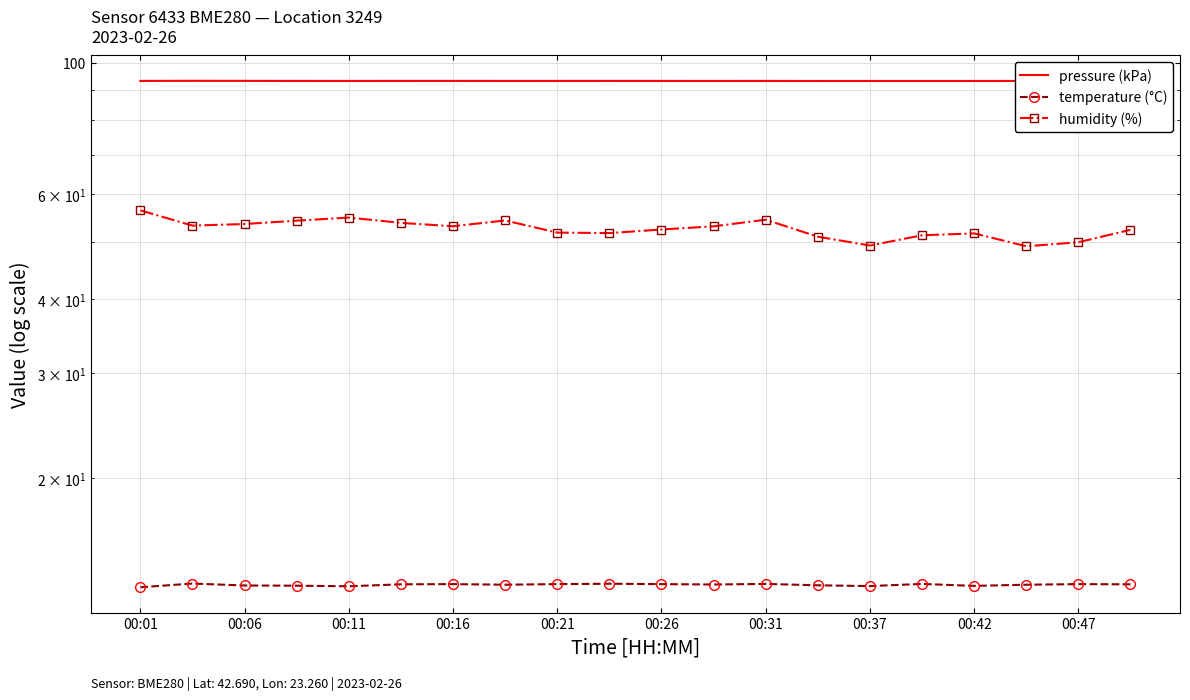

Which series changed the most between 00:01 and 00:26?

humidity (%)